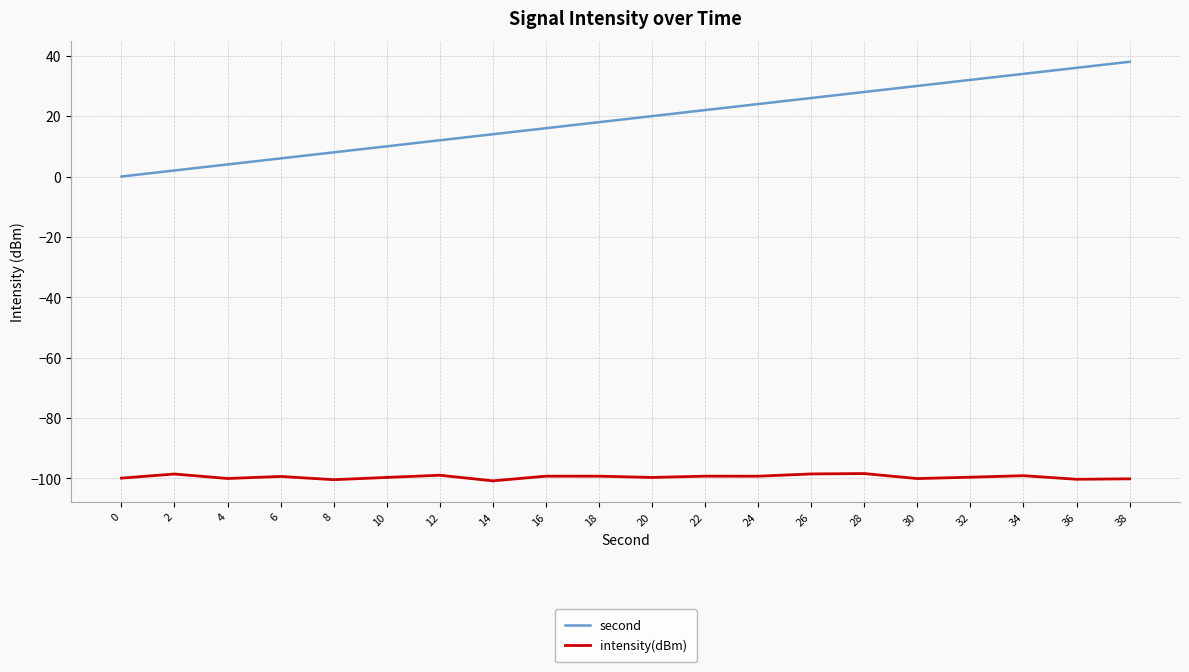

True or false: second and intensity(dBm) intersect in this chart.

False